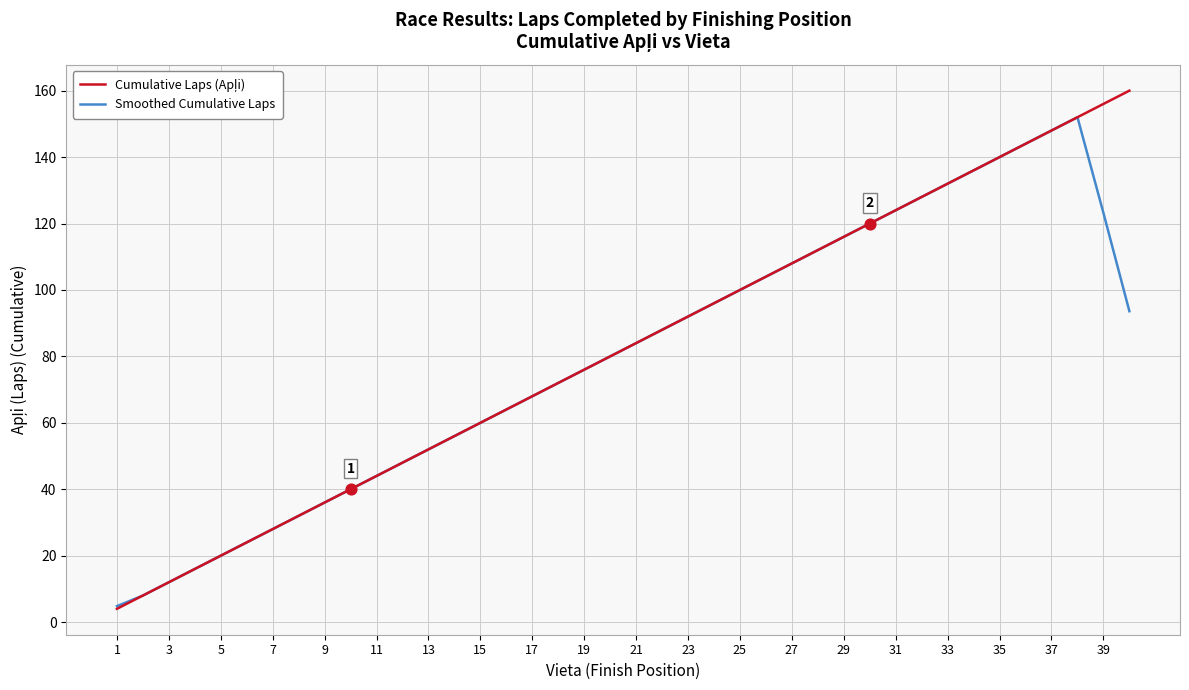

What is the smallest value displayed?

4.0